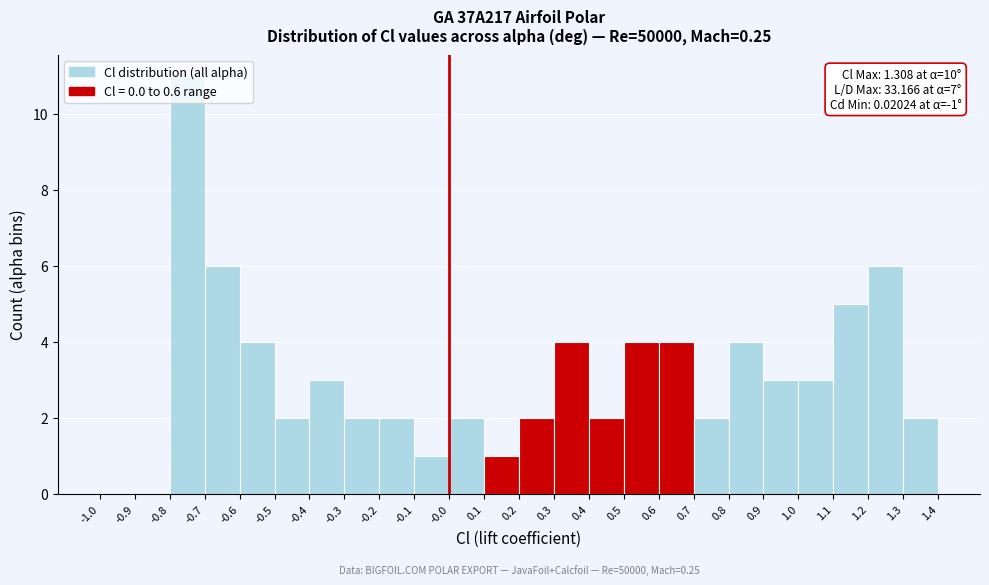

Over which range of the x-axis is the bar tallest?

-0.8 to -0.7